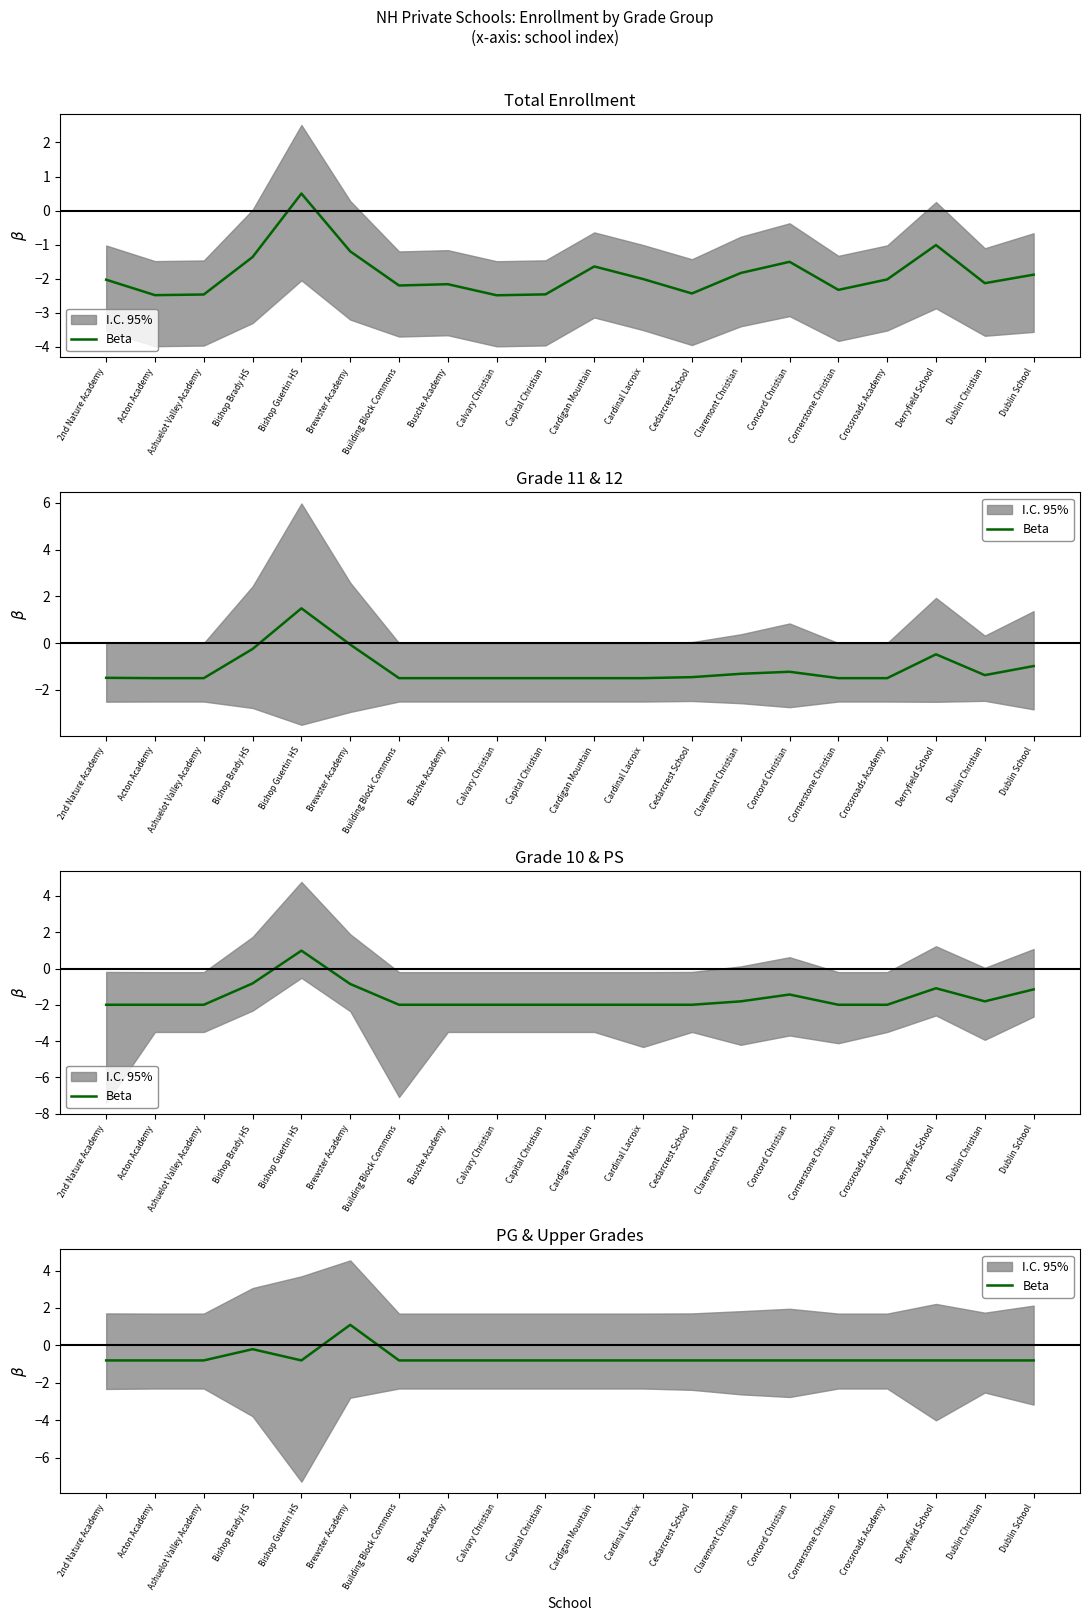

What is the difference between the values at Bishop Brady HS and Derryfield School?

0.6